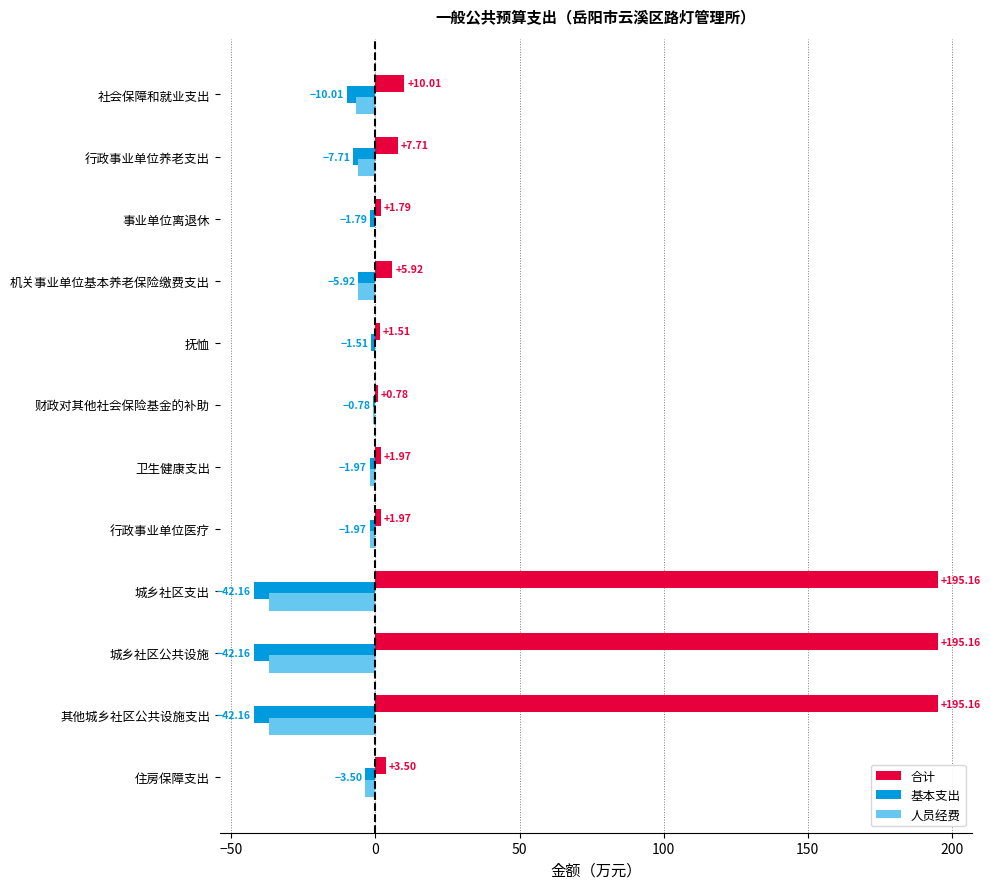

Where is 人员经费 nearest to the value -18?

社会保障和就业支出